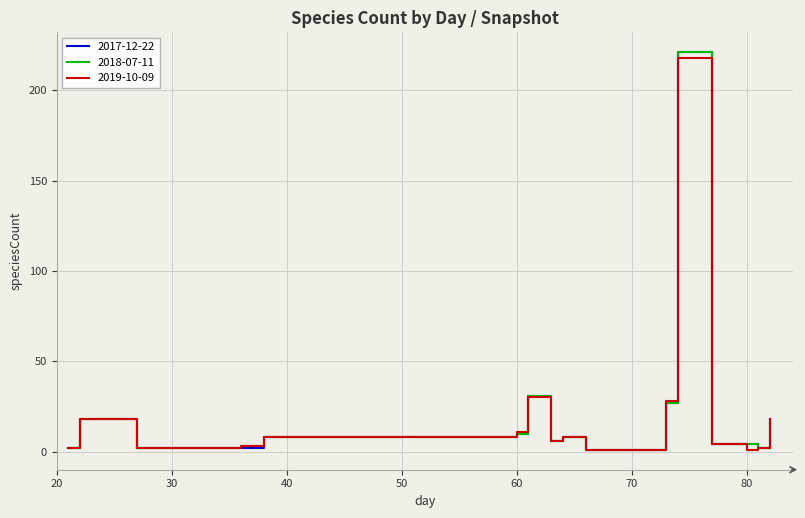

What is the average value of the 2019-10-09 series?

20